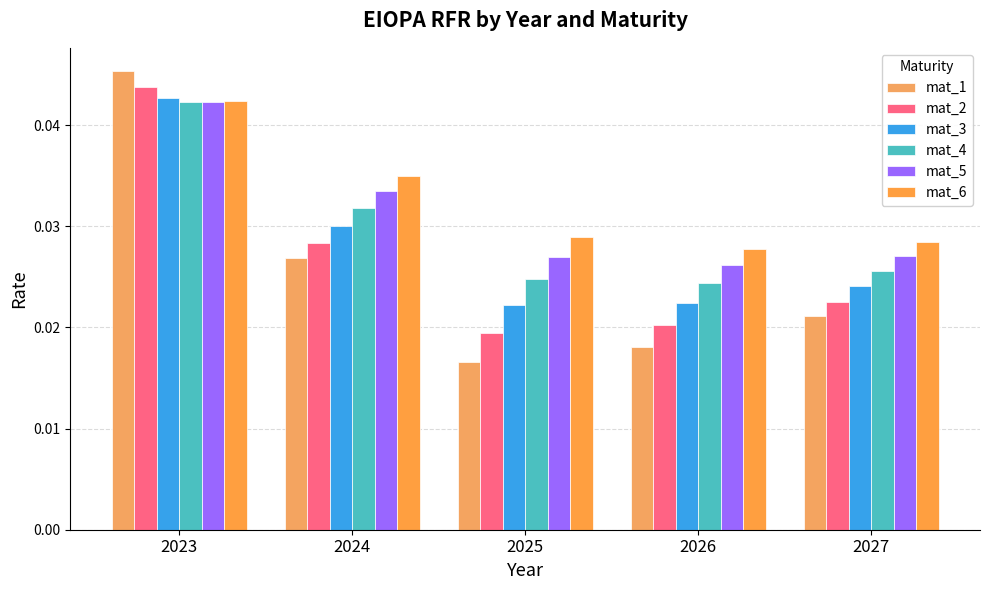

What are all the series names shown in the legend?

mat_1, mat_2, mat_3, mat_4, mat_5, mat_6